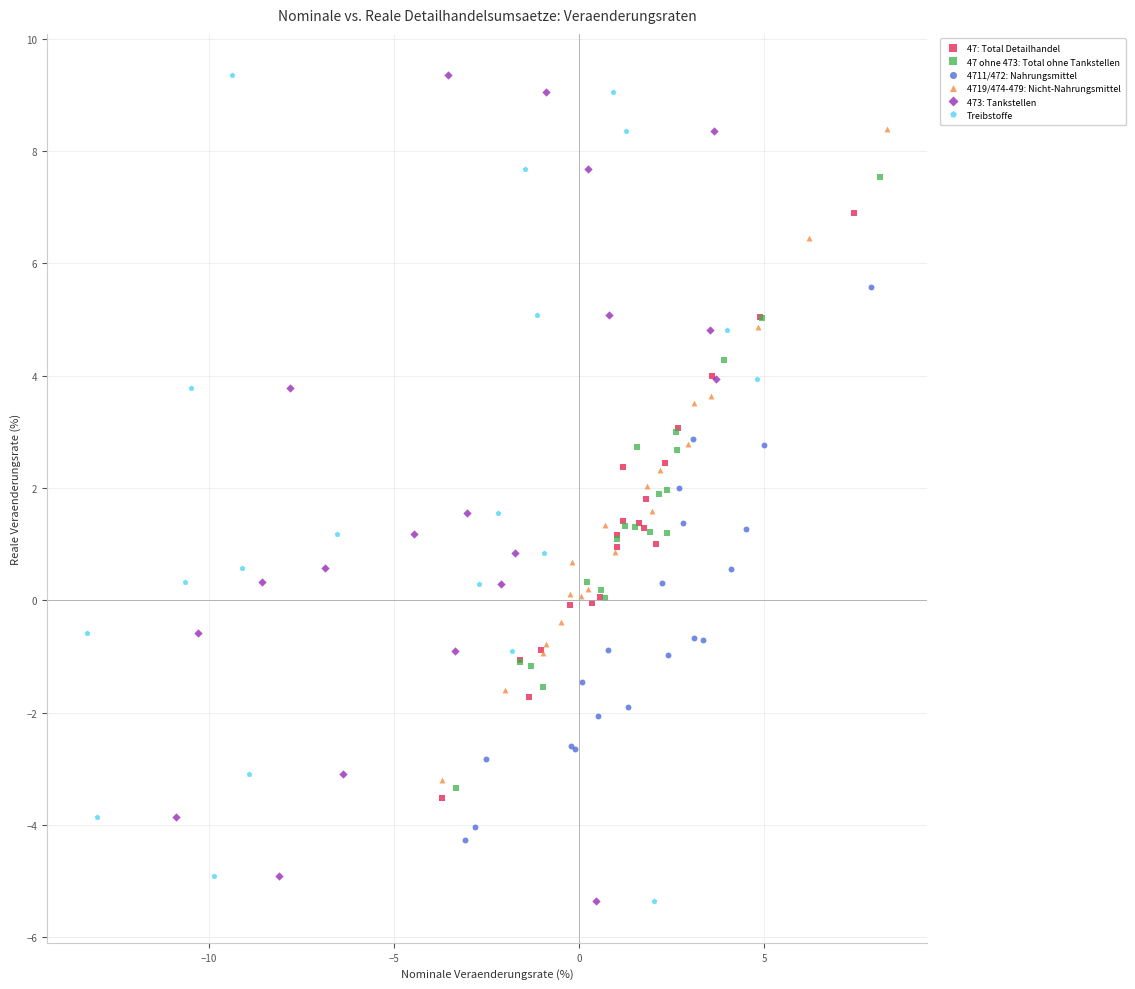

What are all the series names shown in the legend?

47: Total Detailhandel, 47 ohne 473: Total ohne Tankstellen, 4711/472: Nahrungsmittel, 4719/474-479: Nicht-Nahrungsmittel, 473: Tankstellen, Treibstoffe